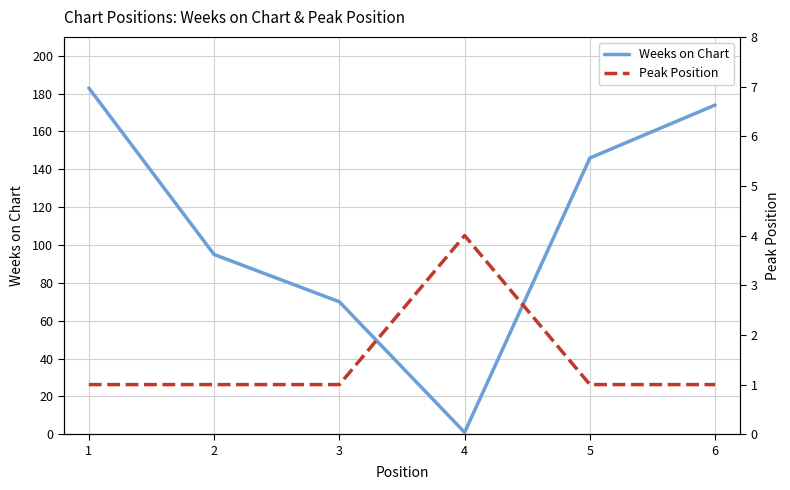

Which series ends up on top after the final intersection of Peak Position and Weeks on Chart?

Weeks on Chart